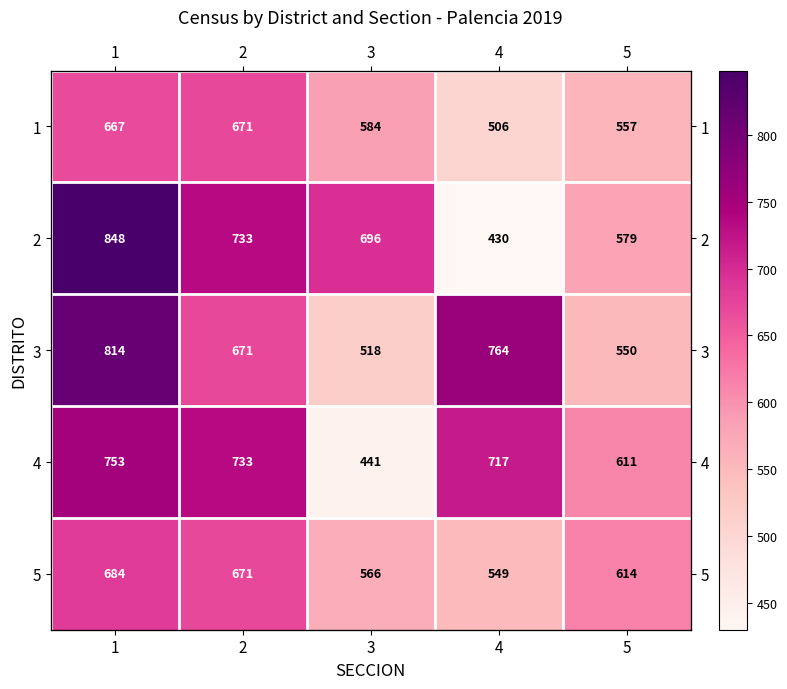

What is the total value across all series at 3?

2805